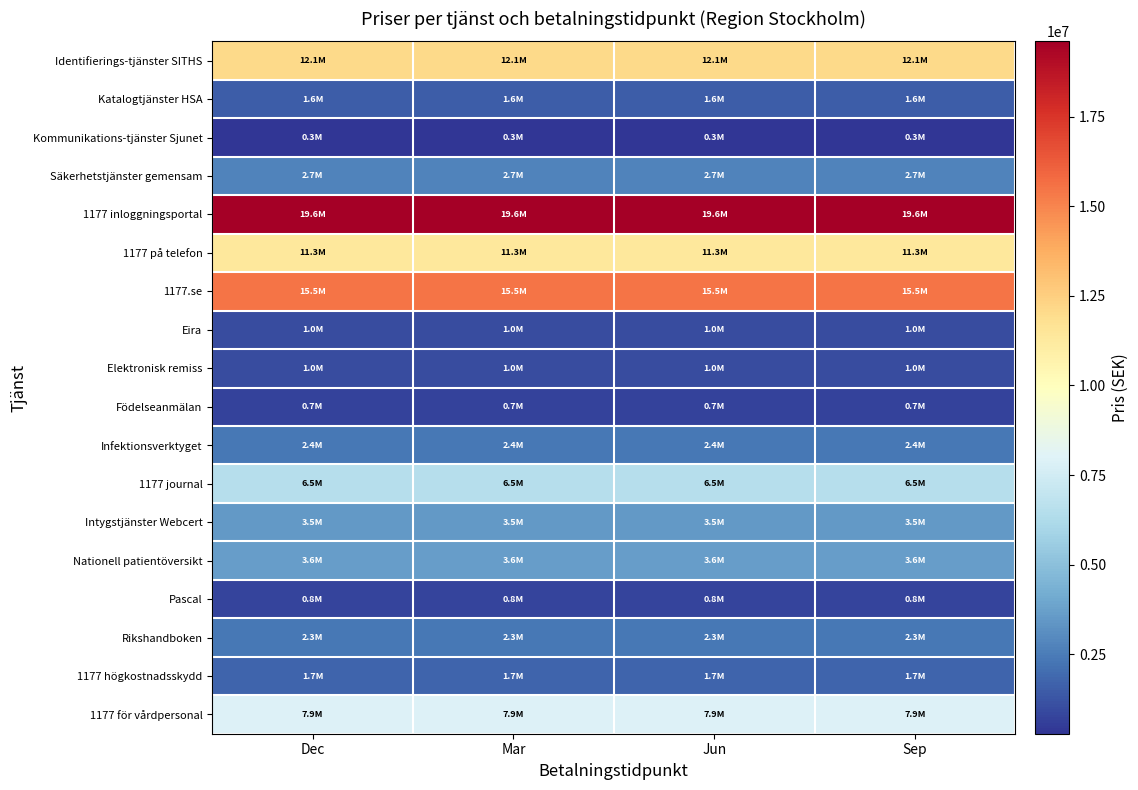

At Dec, list the series in order from largest to smallest.

1177 inloggningsportal, 1177.se, Identifierings-tjänster SITHS, 1177 på telefon, 1177 för vårdpersonal, 1177 journal, Nationell patientöversikt, Intygstjänster Webcert, Säkerhetstjänster gemensam, Infektionsverktyget, Rikshandboken, 1177 högkostnadsskydd, Katalogtjänster HSA, Elektronisk remiss, Eira, Pascal, Födelseanmälan, Kommunikations-tjänster Sjunet